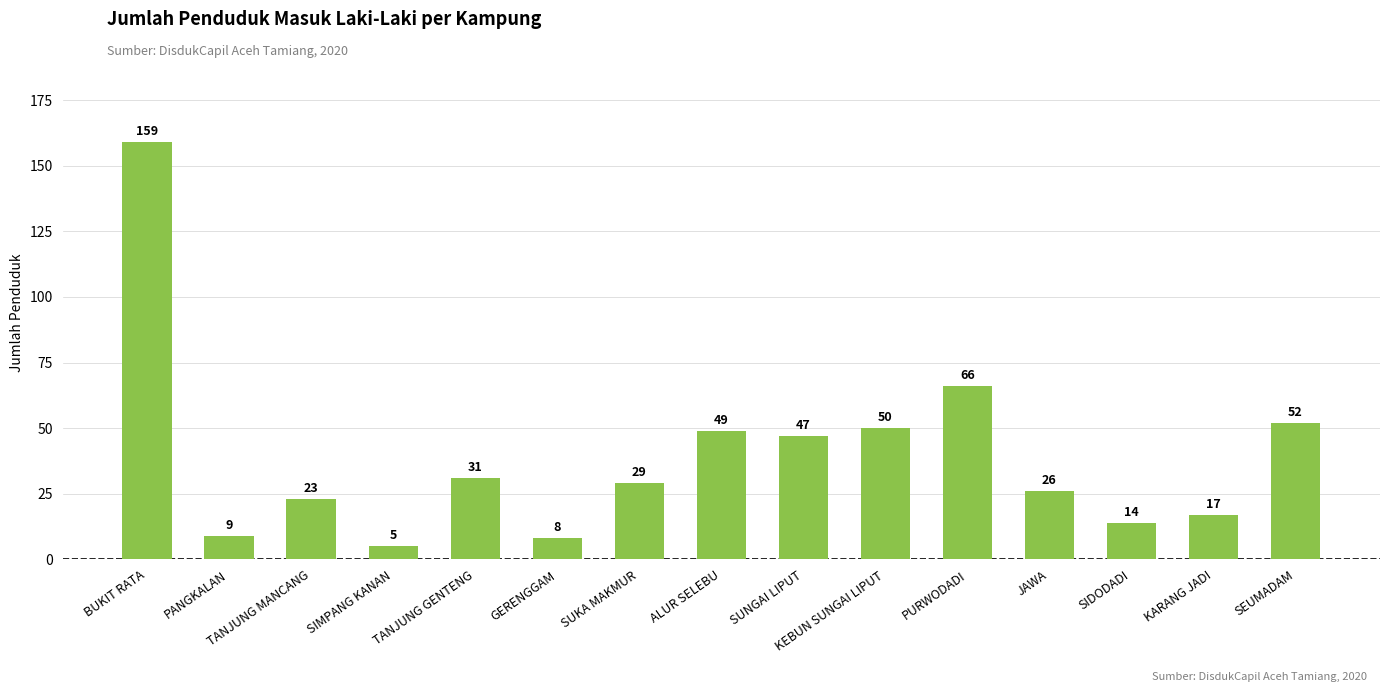

What is the label of the 1st bar from the left?

BUKIT RATA